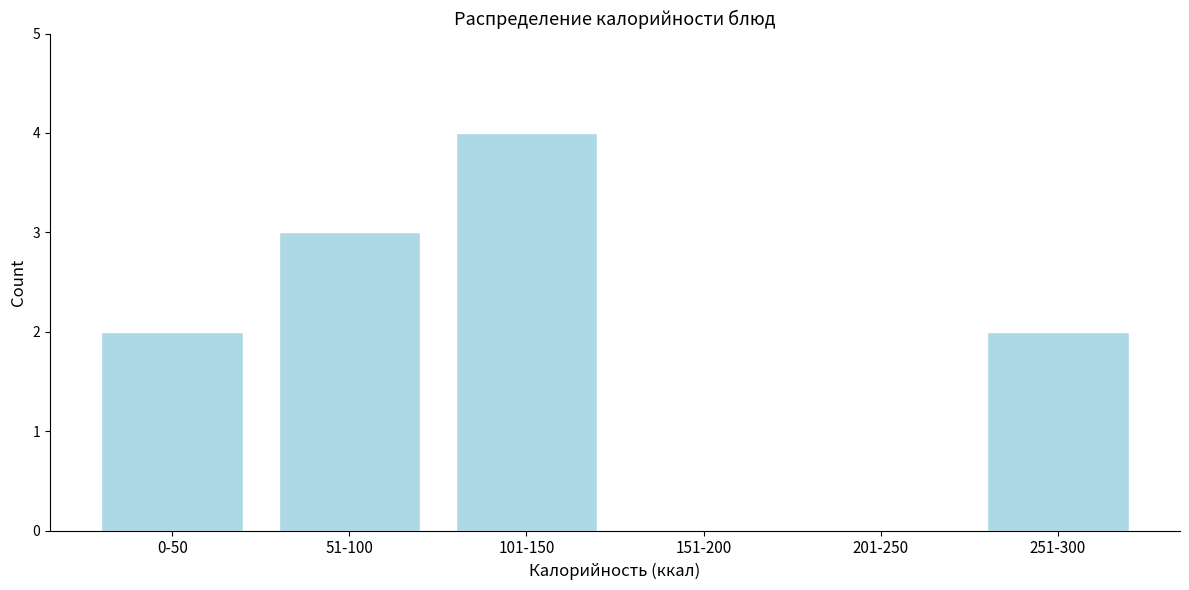

Reading left to right, what are all the values shown in this chart?

0-50=2	51-100=3	101-150=4	151-200=0	201-250=0	251-300=2